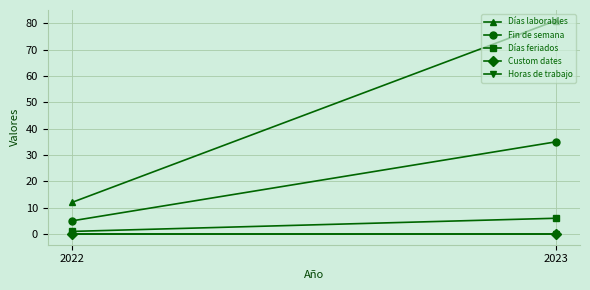

The value of Horas de trabajo at 2023 is 0. True or false?

True